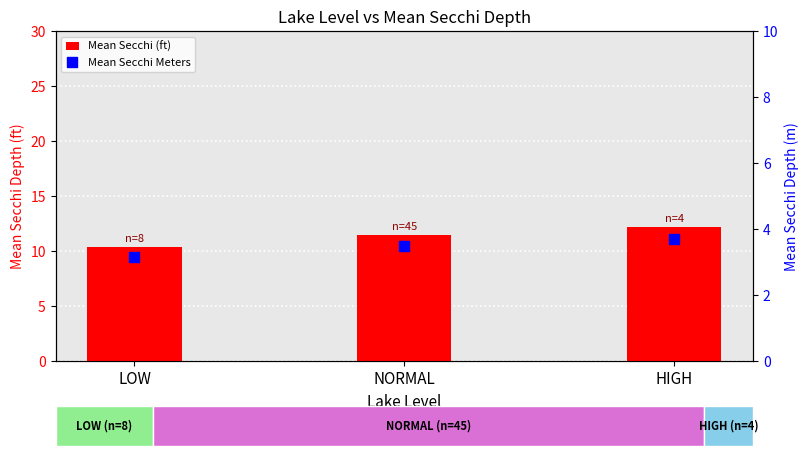

Which series contains the lowest Y value?

Mean Secchi Meters